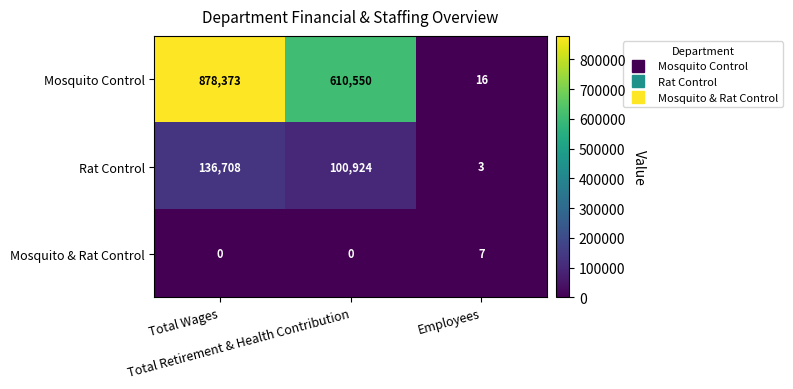

Count the Mosquito Control values in the range 16 to 878373.

3